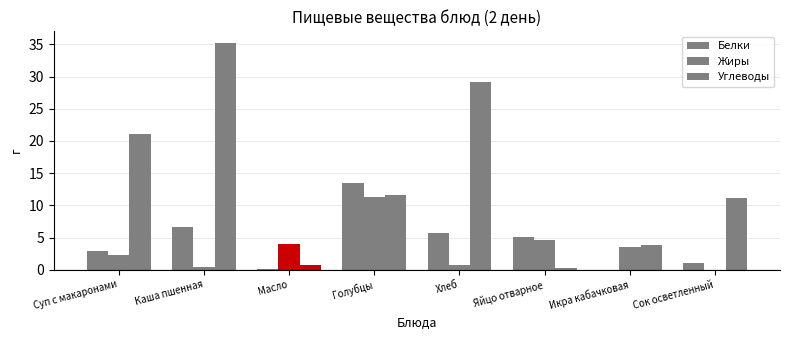

Read the Белки value at Яйцо отварное.

5.1